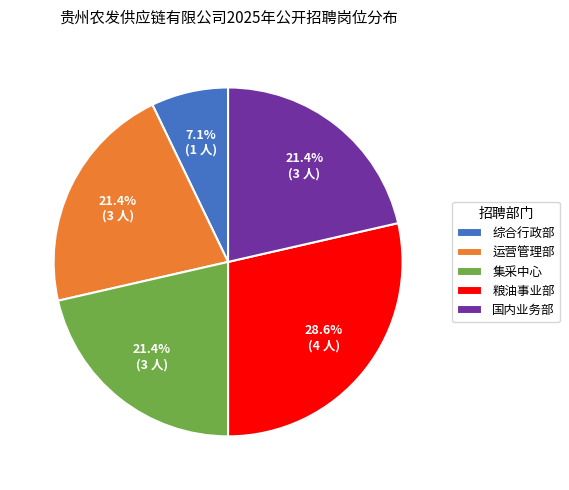

Count the number of slices in the pie.

5